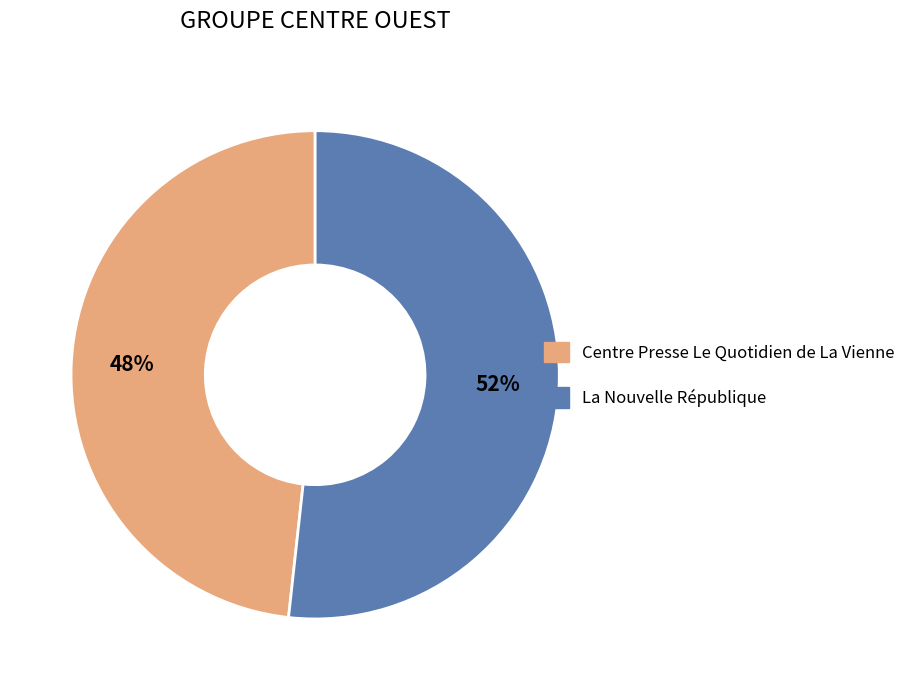

The La Nouvelle République slice represents 52% of the pie. True or false?

True